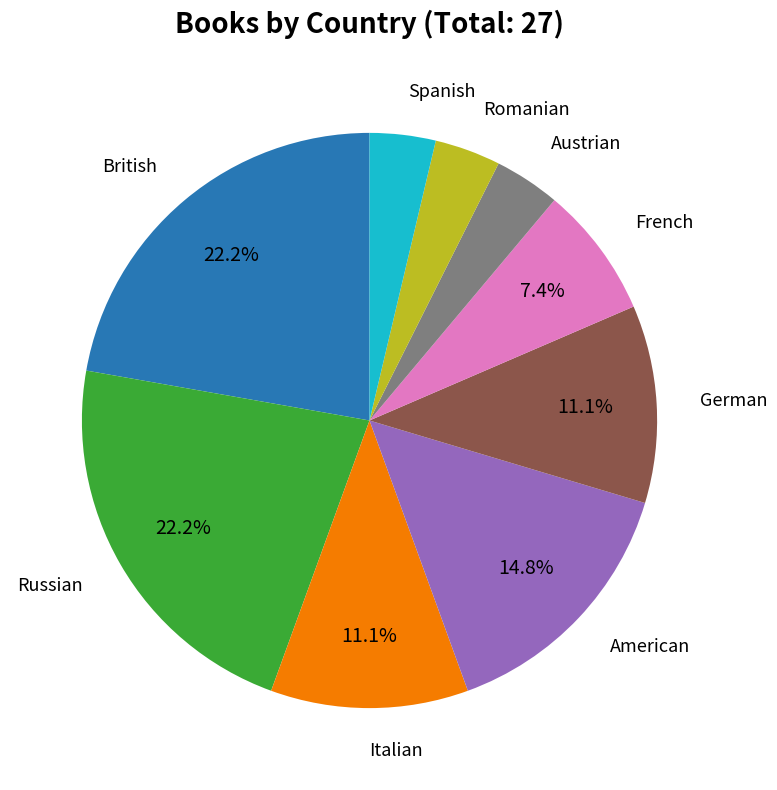

Count the number of slices in the pie.

9